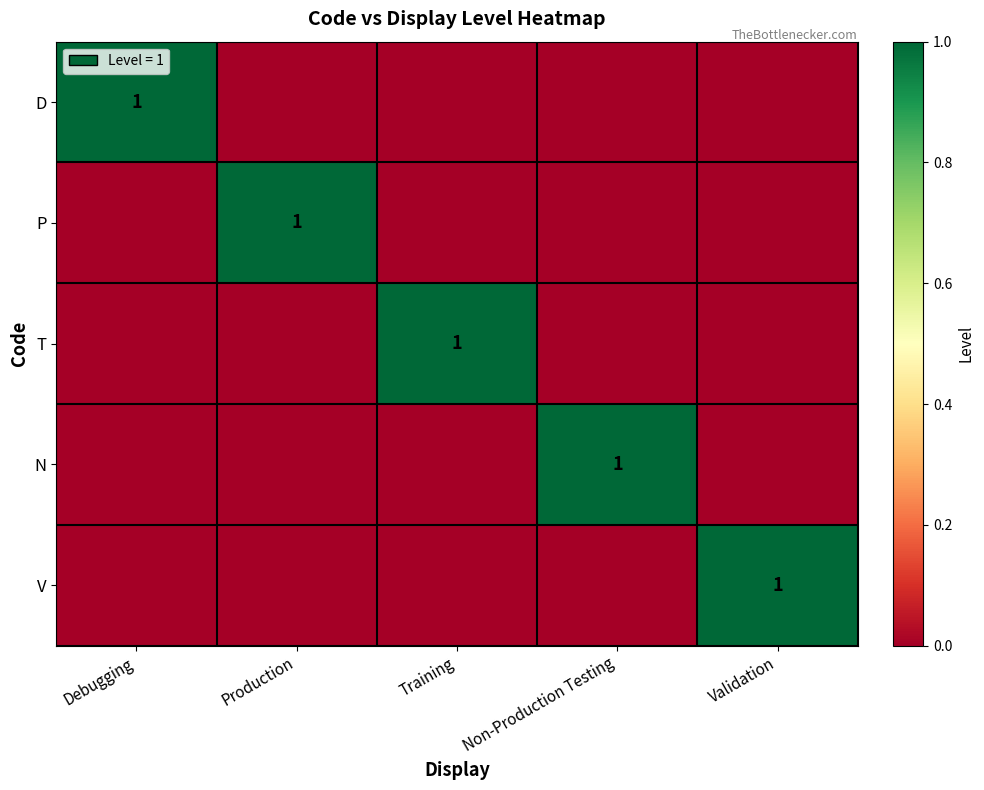

At which category is the sum across all series the highest?

Debugging